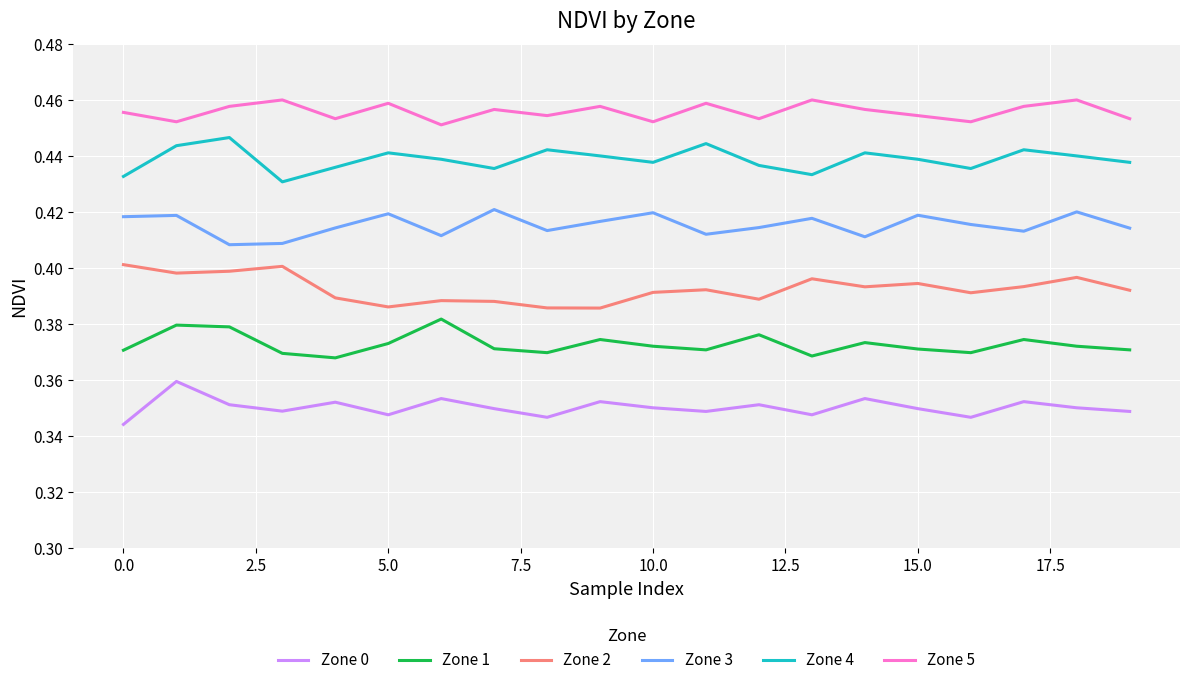

Which series has the largest total across all categories?

Zone 5